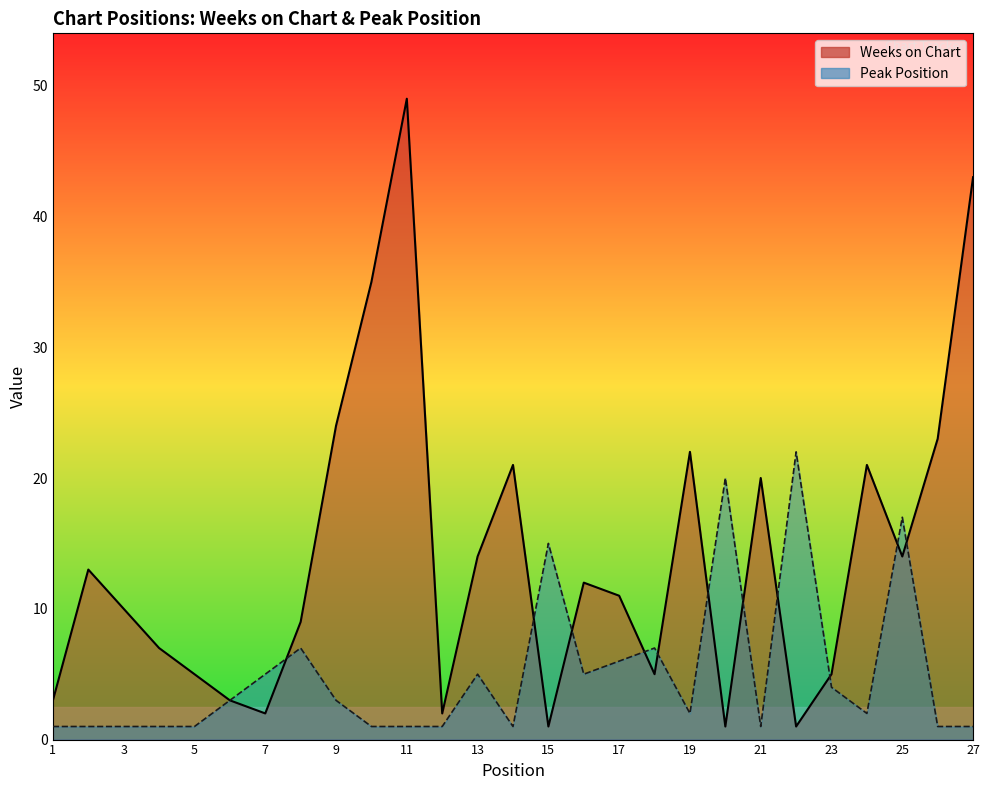

What is the lowest value of the Weeks on Chart series?

1